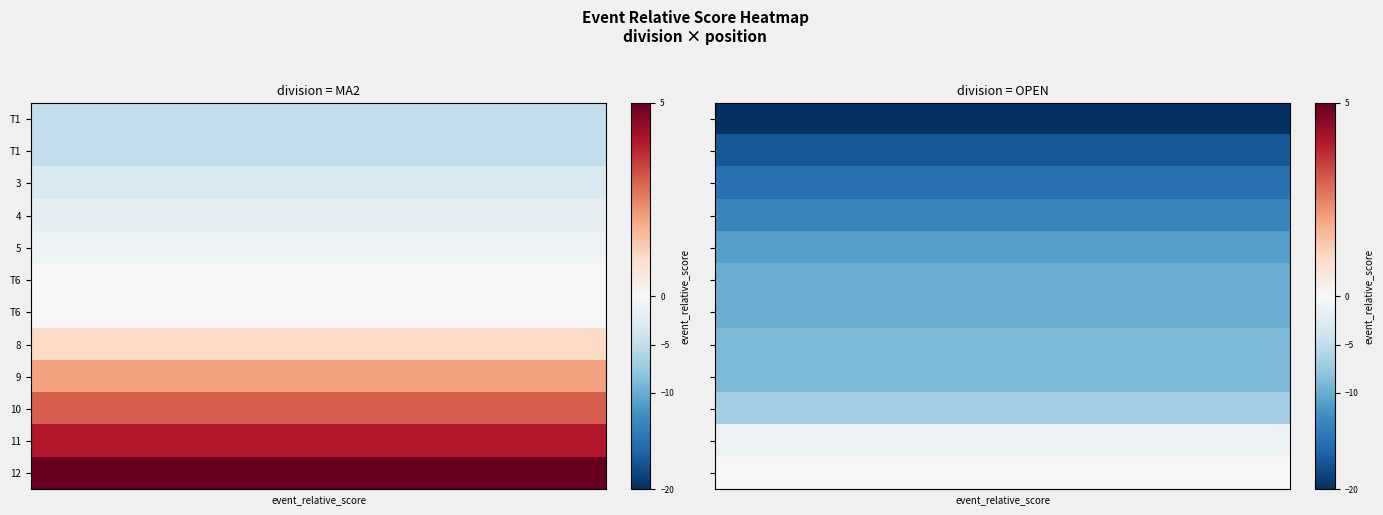

True or false: MA2 has a value of -4 at 3.

False